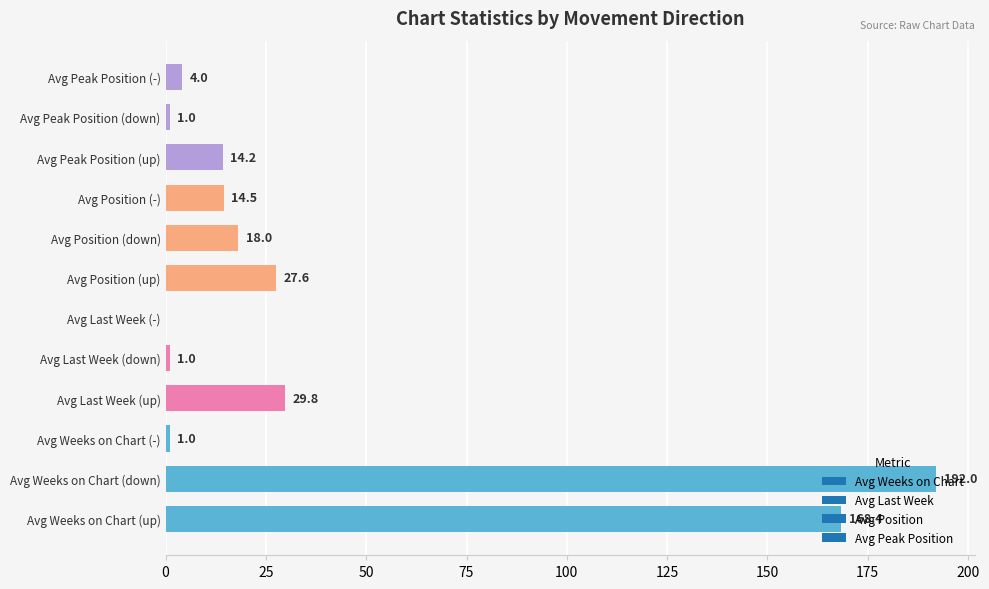

Which category has the highest value across all series?

Avg Weeks on Chart (down)